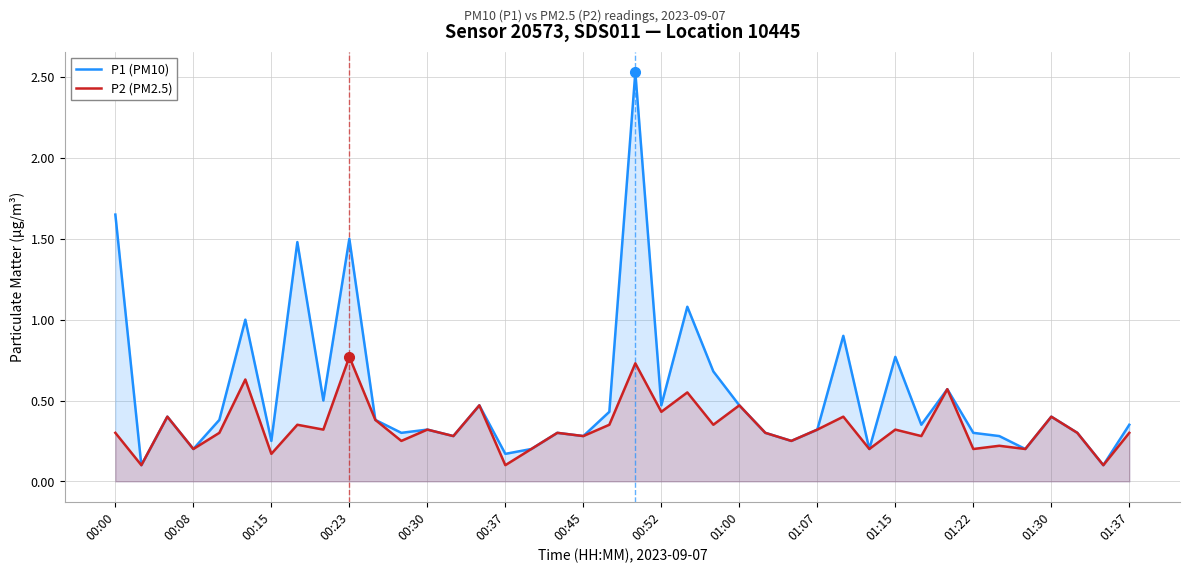

The value of P1 (PM10) at 01:15 is 0.5. True or false?

False